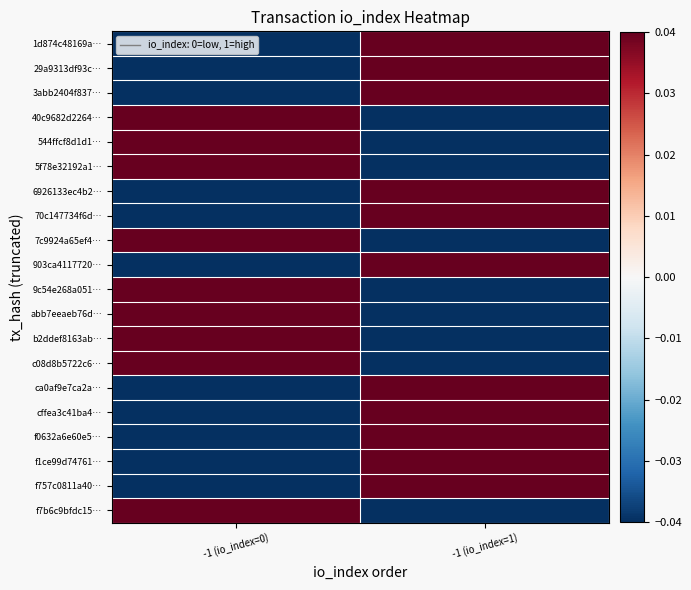

Rank the series at -1 (io_index=0) from highest to lowest value.

40c9682d2264…, 544ffcf8d1d1…, 5f78e32192a1…, 7c9924a65ef4…, 9c54e268a051…, abb7eeaeb76d…, b2ddef8163ab…, c08d8b5722c6…, f7b6c9bfdc15…, 1d874c48169a…, 29a9313df93c…, 3abb2404f837…, 6926133ec4b2…, 70c147734f6d…, 903ca4117720…, ca0af9e7ca2a…, cffea3c41ba4…, f0632a6e60e5…, f1ce99d74761…, f757c0811a40…